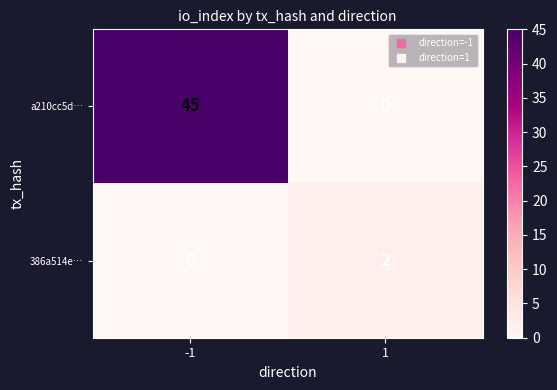

What is the greatest value displayed?

45